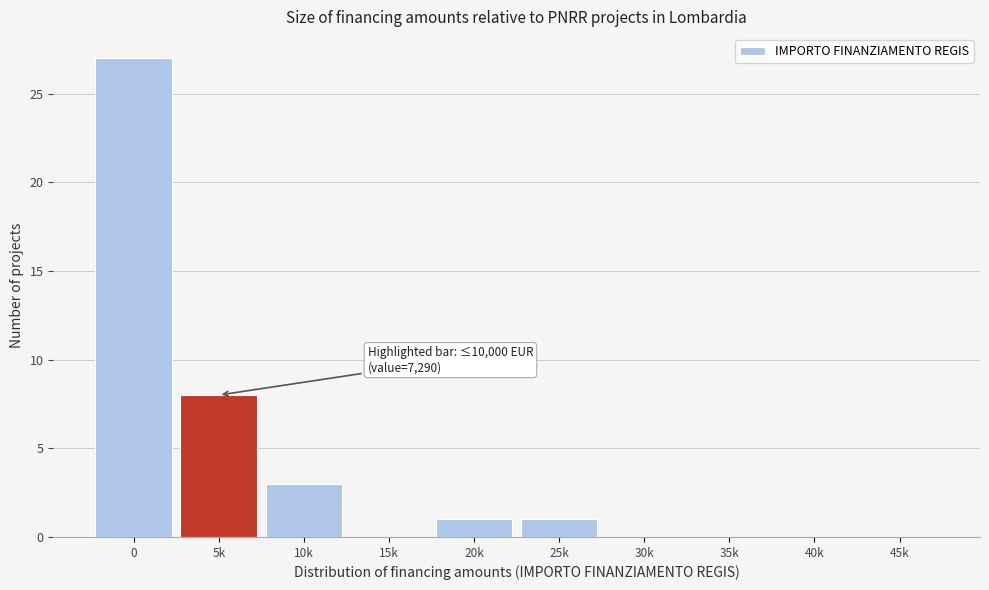

Reading left to right, transcribe all the data shown in this chart.

0=27	5k=8	10k=3	15k=0	20k=1	25k=1	30k=0	35k=0	40k=0	45k=0